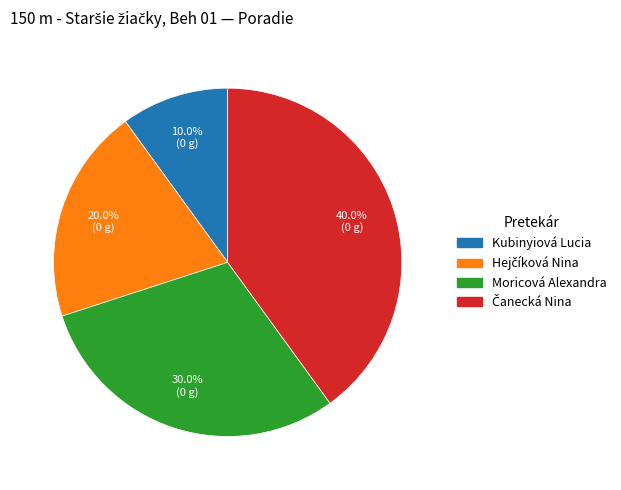

Which slice is the smallest?

Kubinyiová Lucia